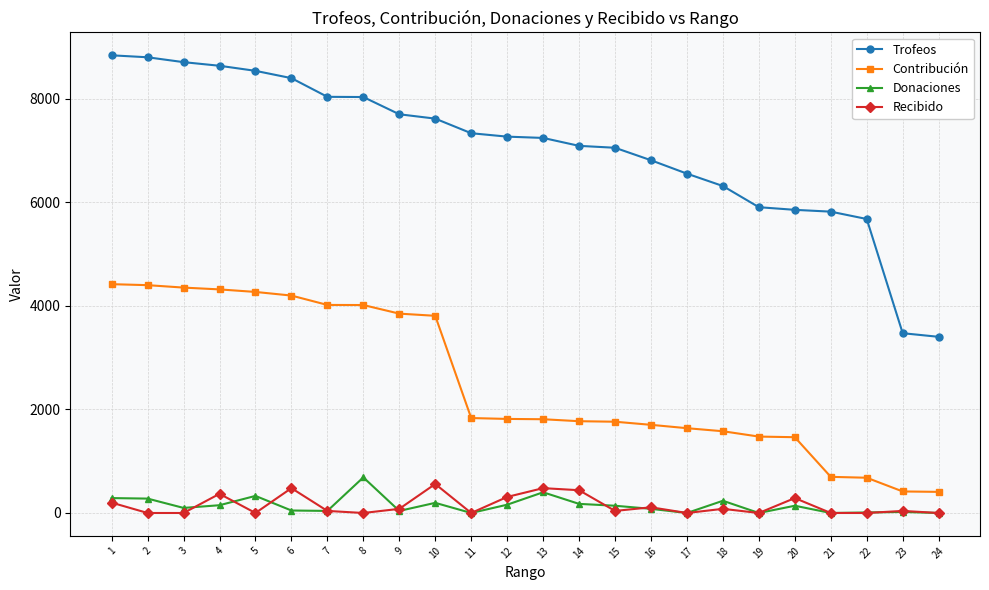

What is the total value across all series at 19?

7383